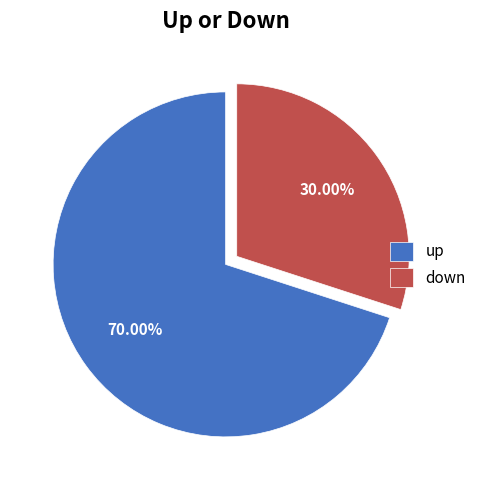

Combined, do down and up account for over 50%?

Yes